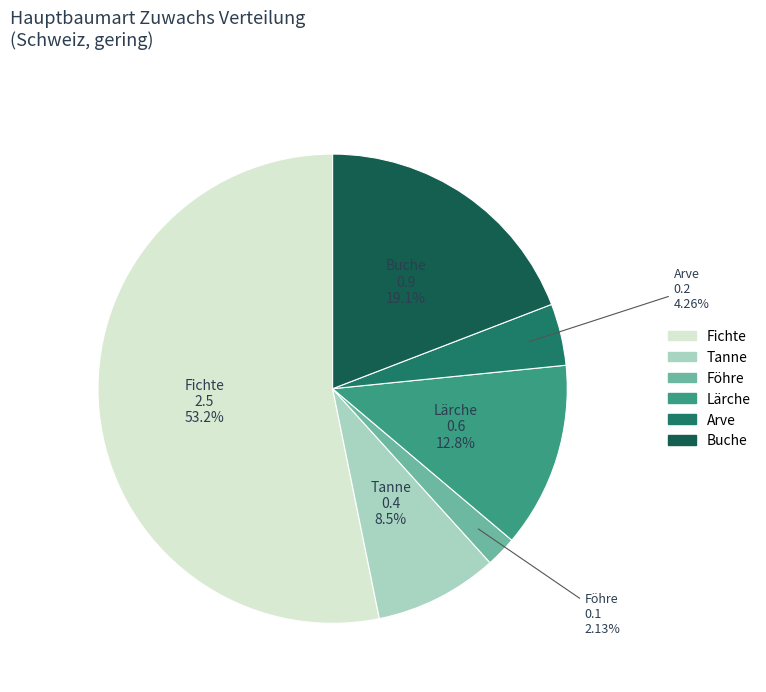

Count the number of slices in the pie.

6